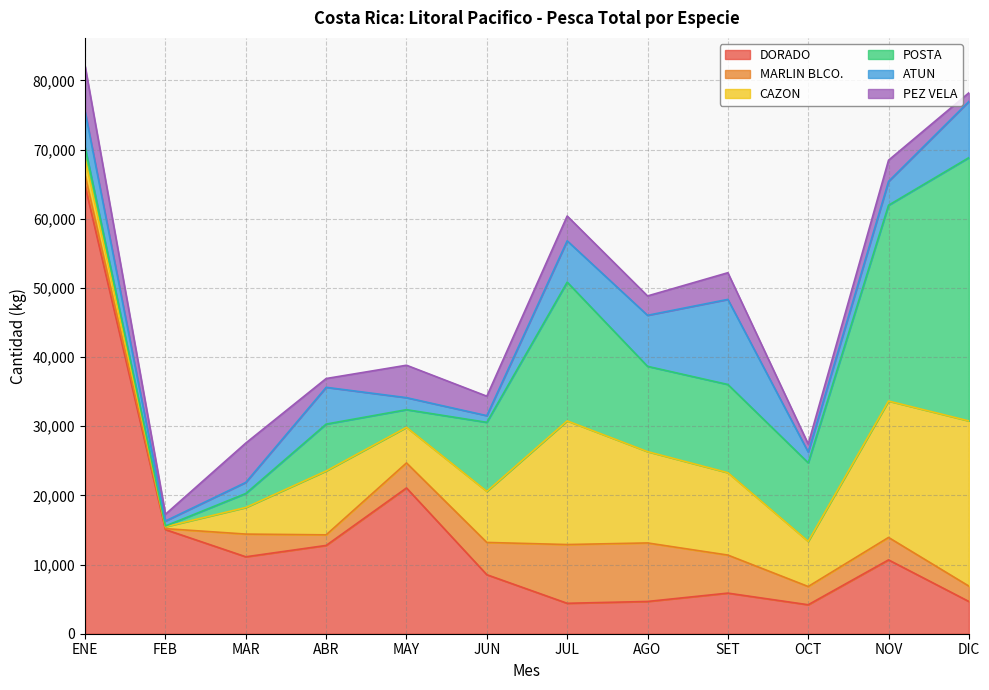

In DORADO, how many points are higher than both neighbors (excluding endpoints)?

3